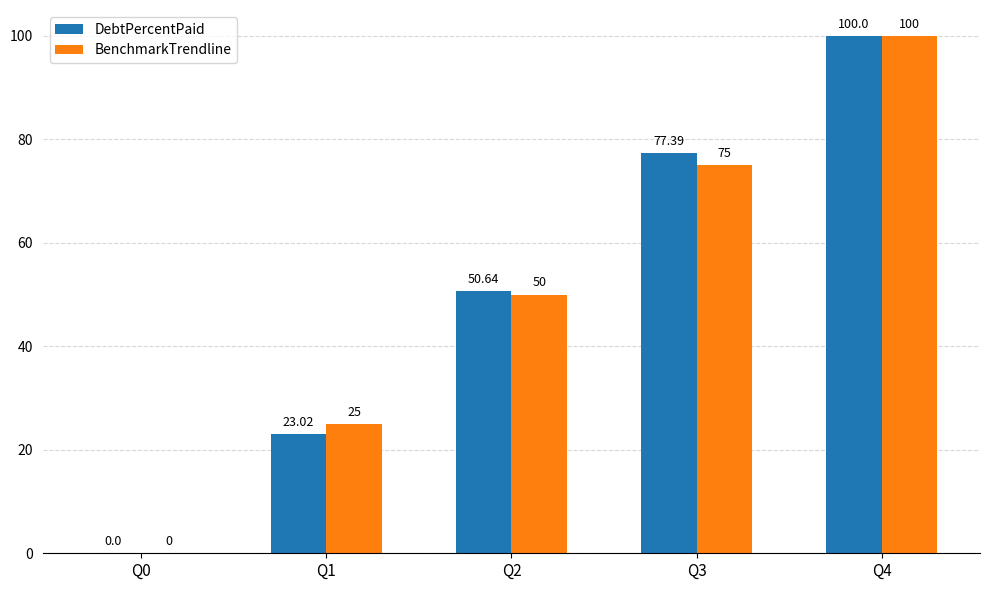

Does the chart contain stacked bars?

No